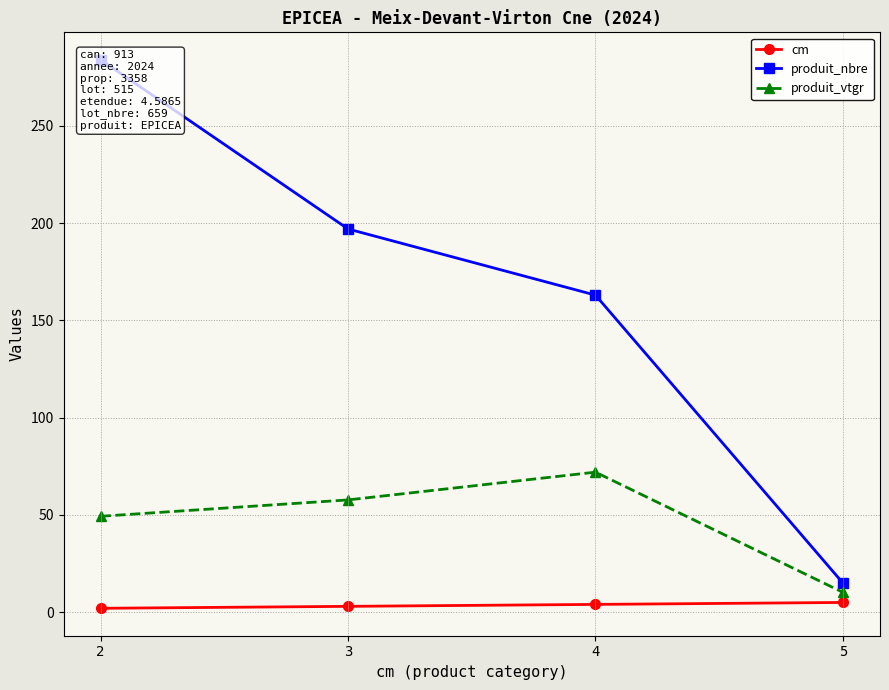

Which label corresponds to the smallest value in the chart?

2